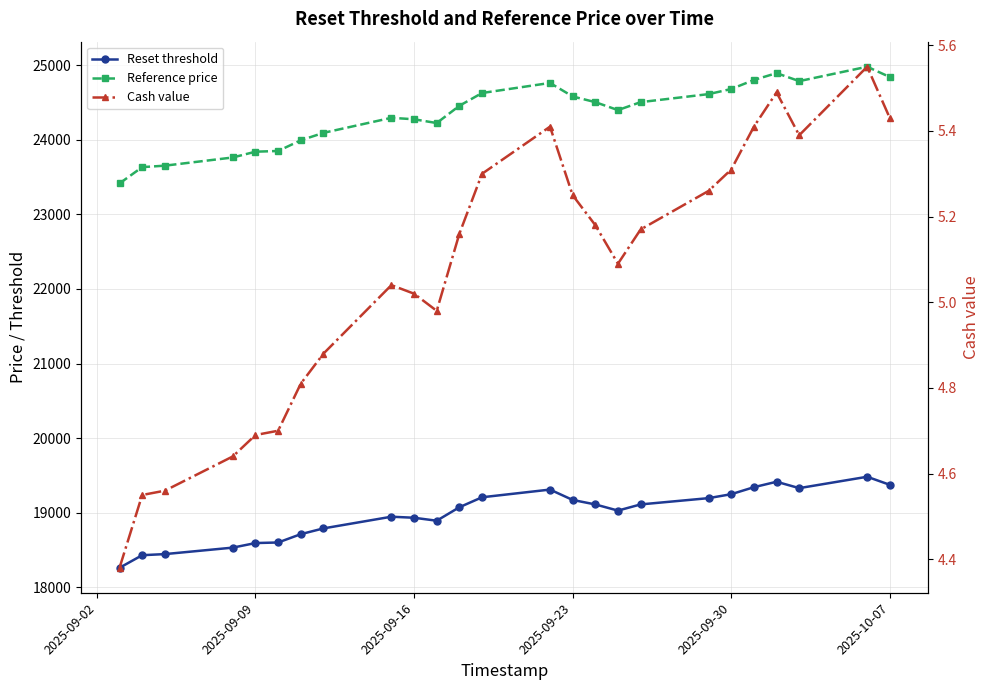

Is the value of Cash value at 18 greater than the value of Reset threshold at 23?

No